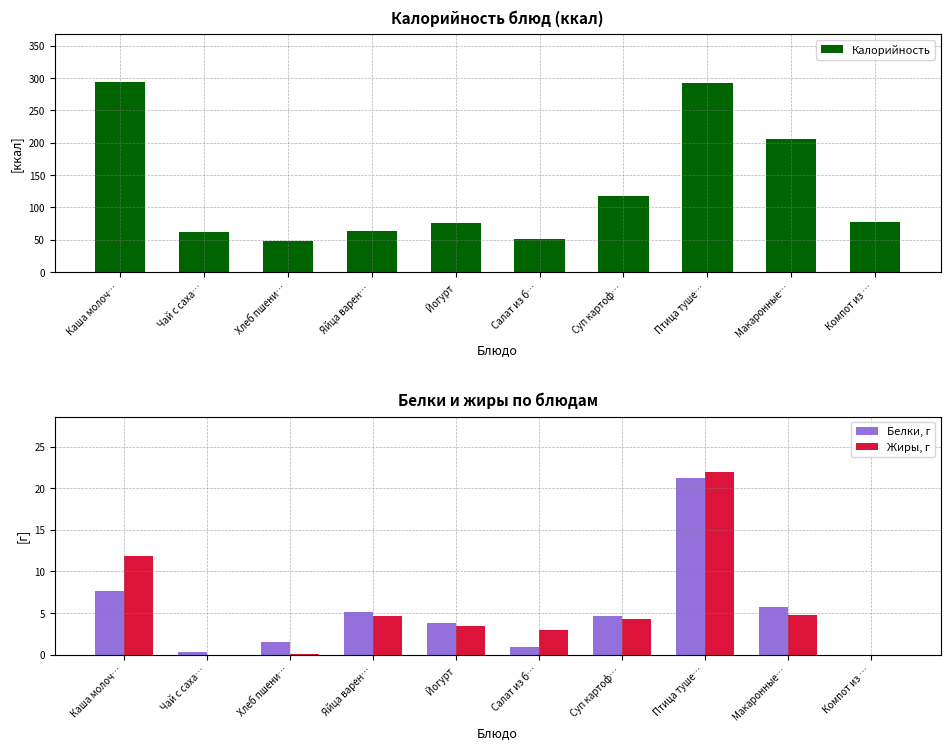

The value of Белки, г at Яйца варен… is 2.9. True or false?

False